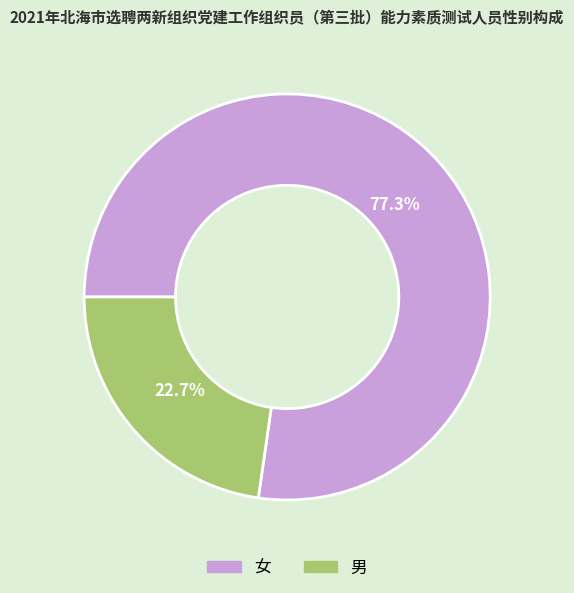

How many slices are in this pie chart?

2